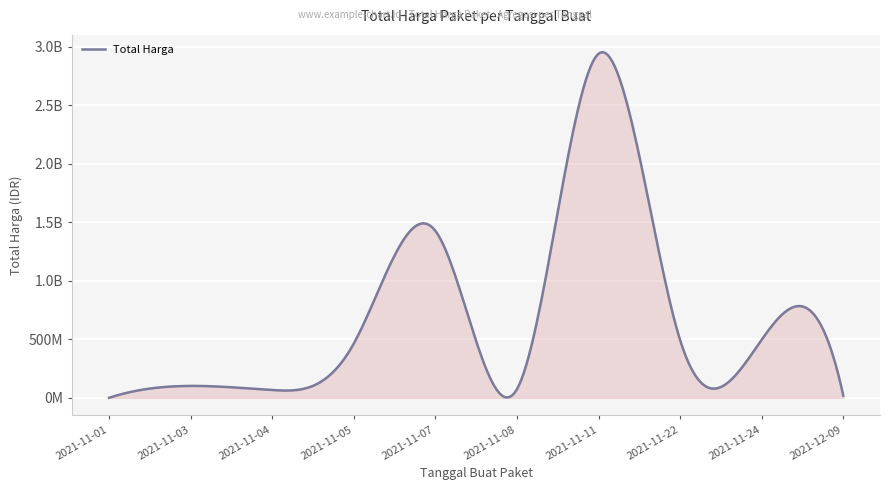

Does the chart display data point markers on the line(s)?

No